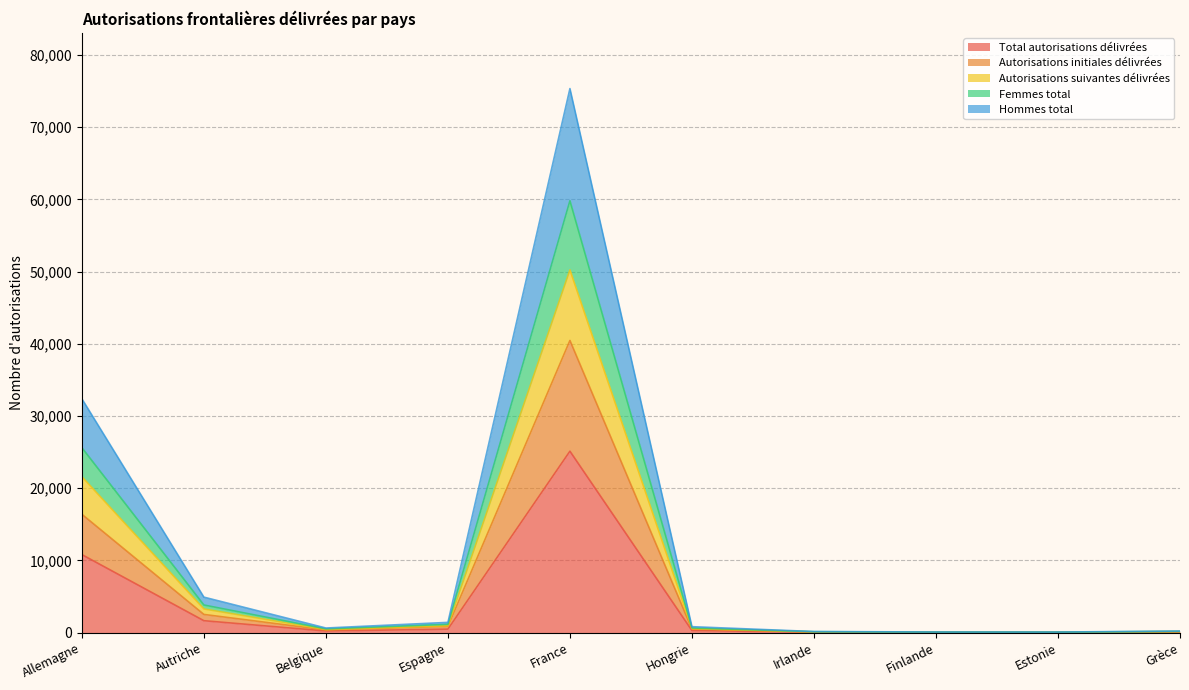

At which category does Total autorisations délivrées reach its first local peak?

France